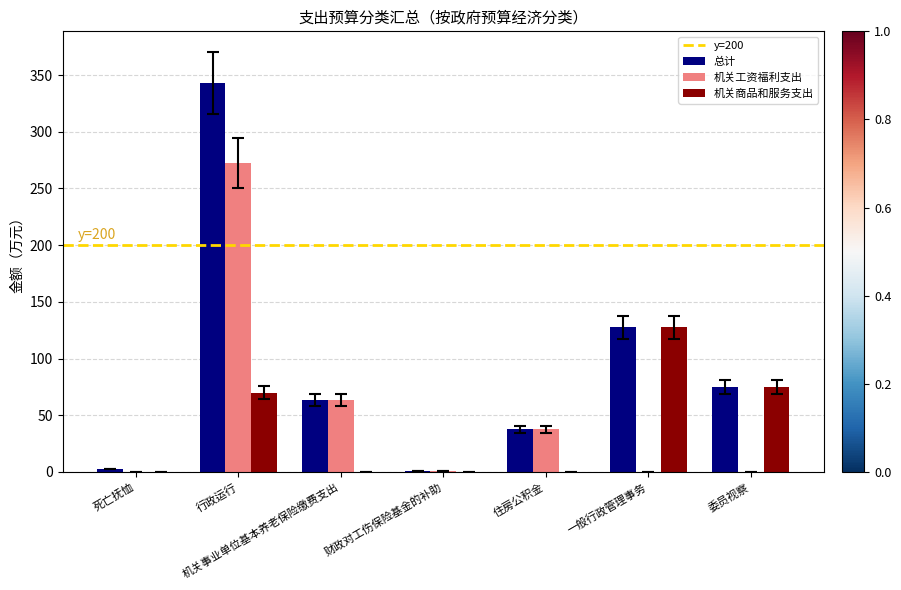

What is the greatest value displayed?

342.6